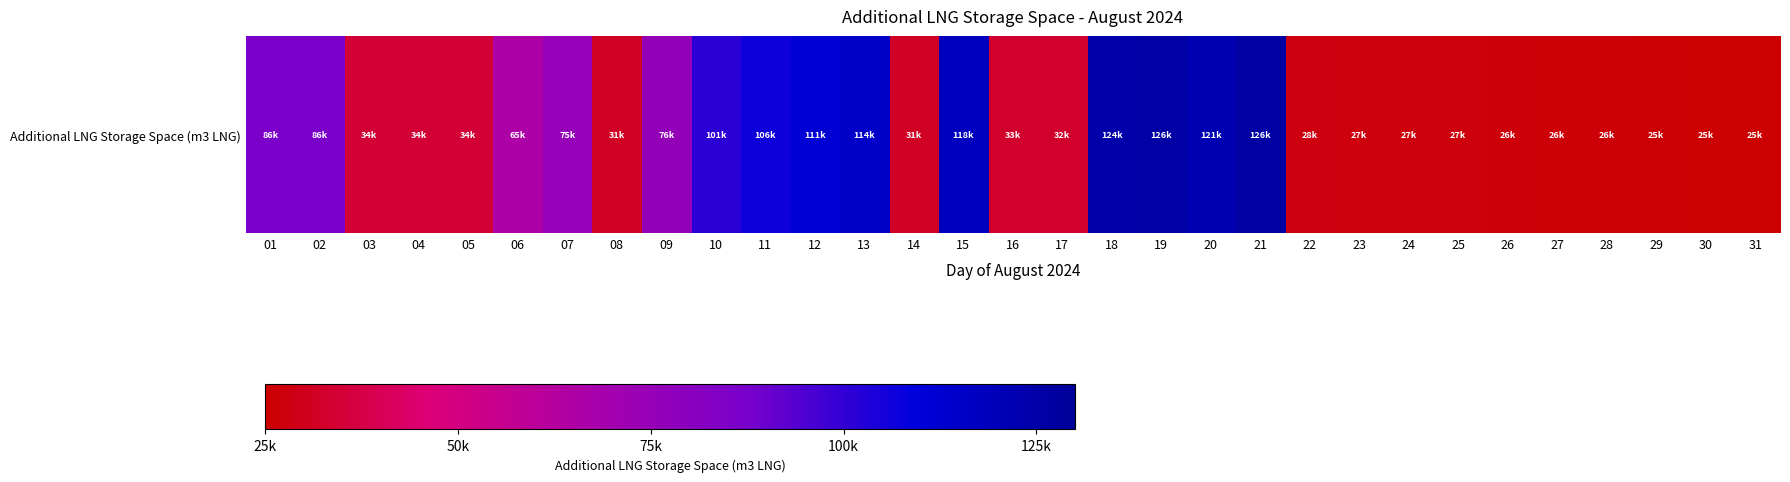

What is the maximum value shown in the chart?

126369